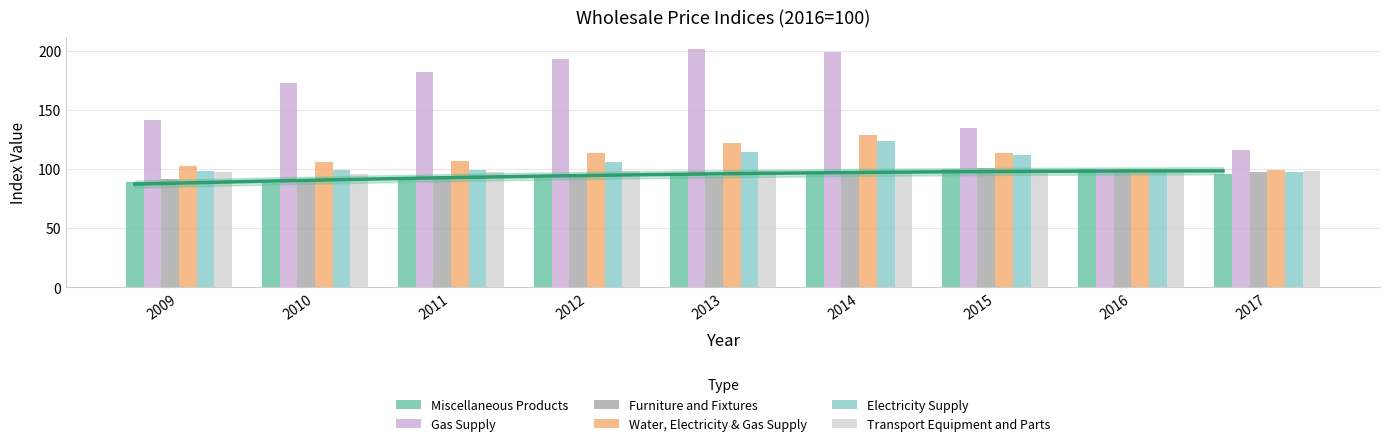

At which category is the sum across all series the highest?

2014